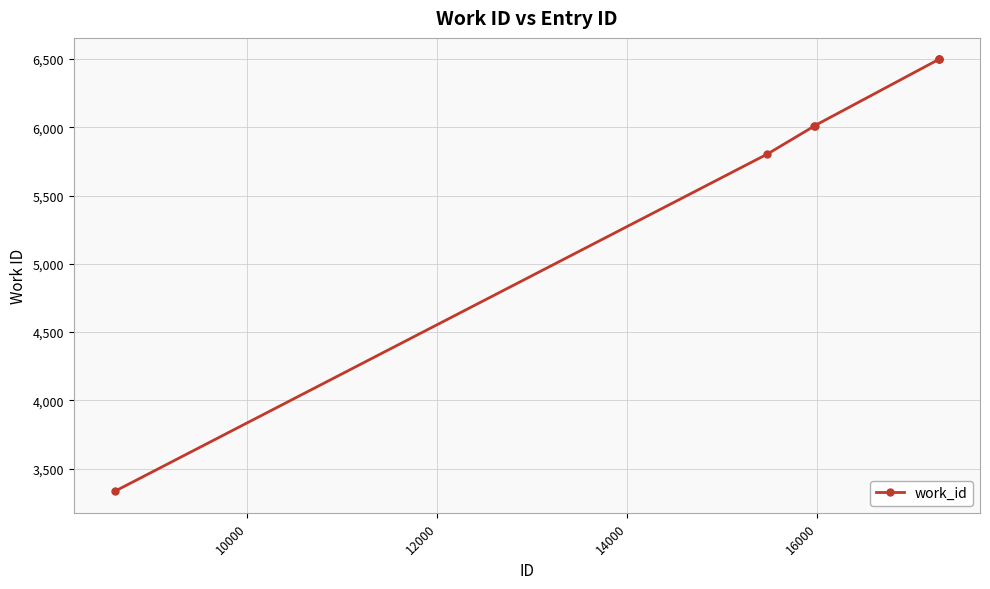

What is the greatest value displayed?

6496